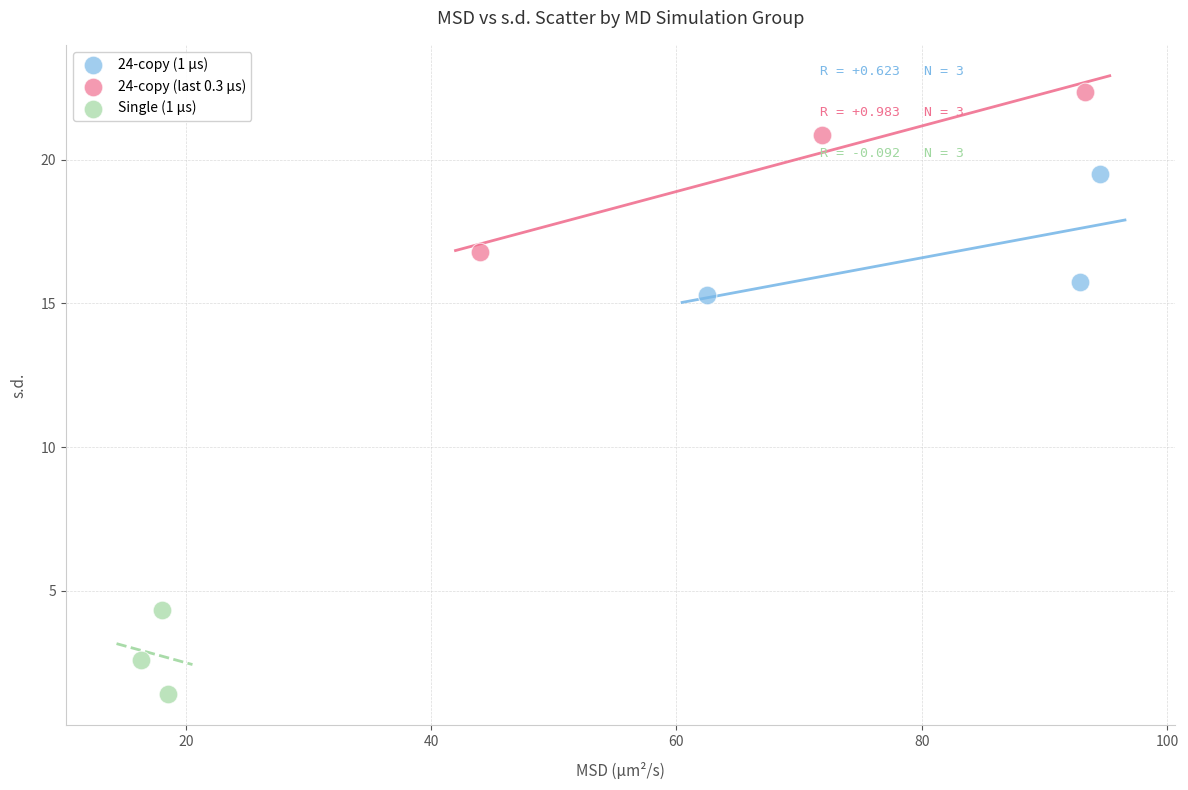

What are all the series names shown in the legend?

24-copy (1 µs), 24-copy (last 0.3 µs), Single (1 µs)